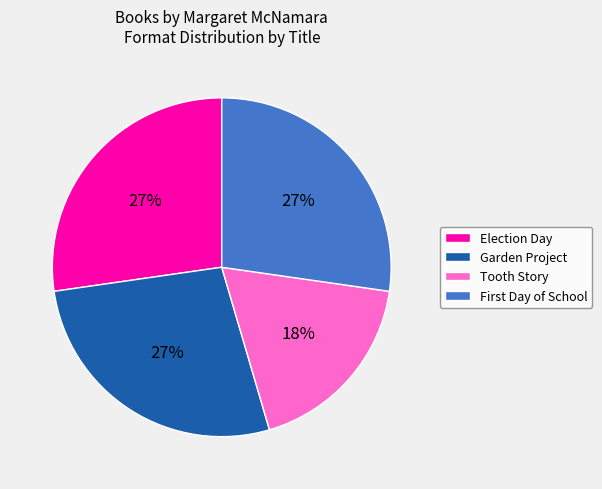

The Tooth Story slice represents 30% of the pie. True or false?

False